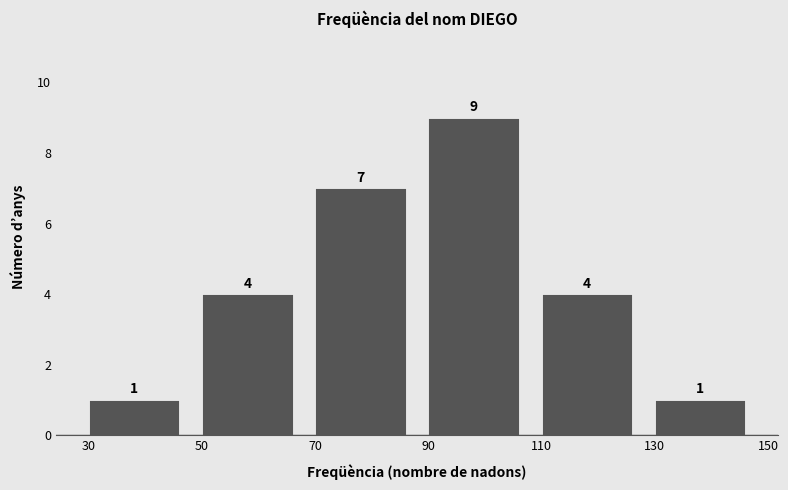

What is the height of the bar covering 30 to 50 on the x-axis?

1